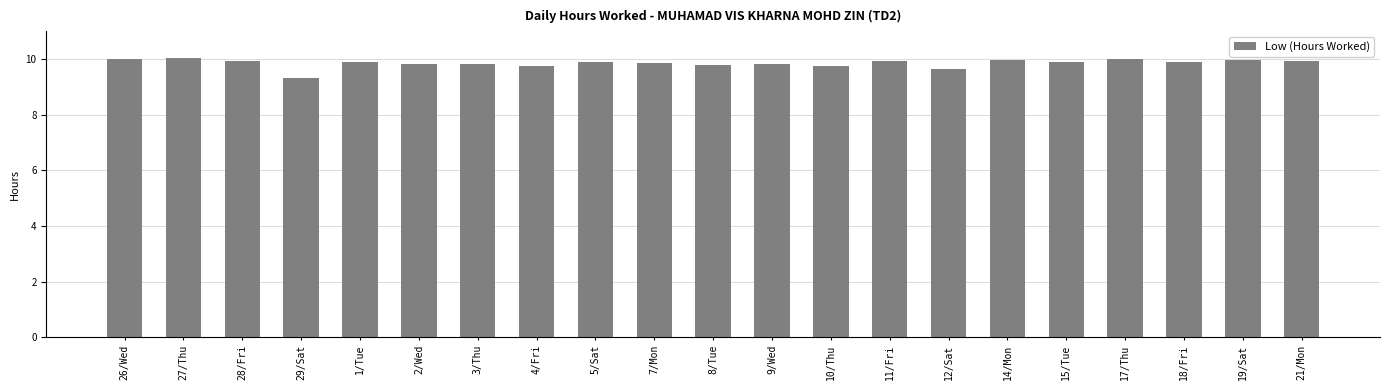

Does the chart contain stacked bars?

No